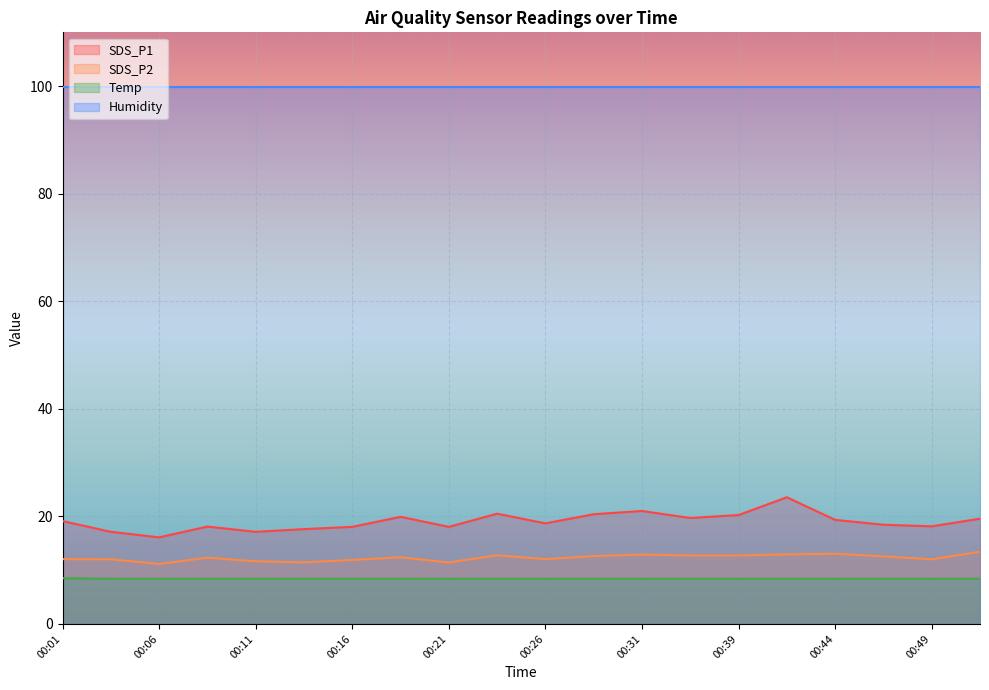

At 00:44, list the series in order from smallest to largest.

Temp, SDS_P2, SDS_P1, Humidity